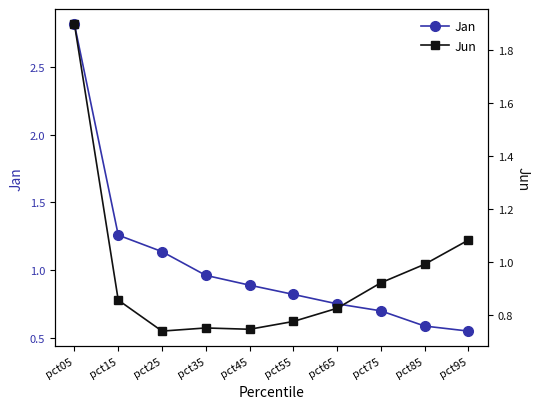

Which series changed the most between pct75 and pct85?

Jan